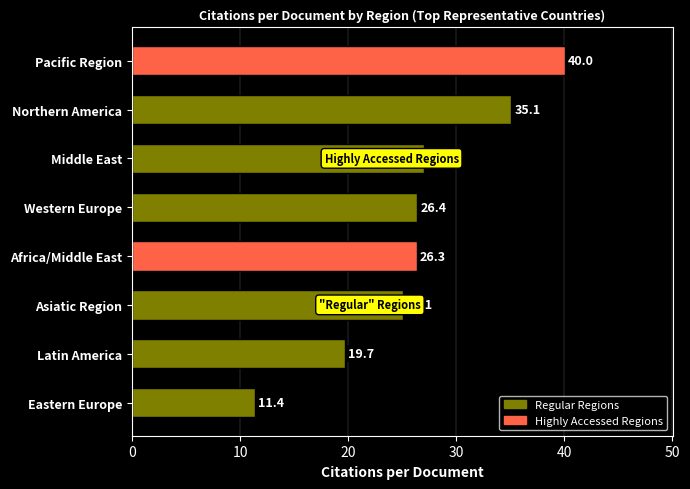

How many categories are shown in the chart?

8